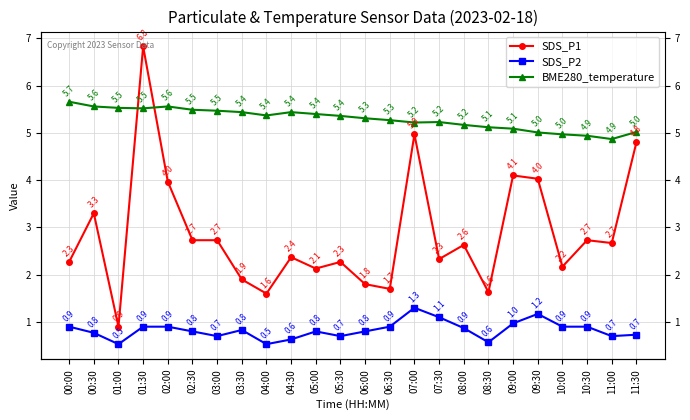

At which category does BME280_temperature reach its first local peak?

02:00